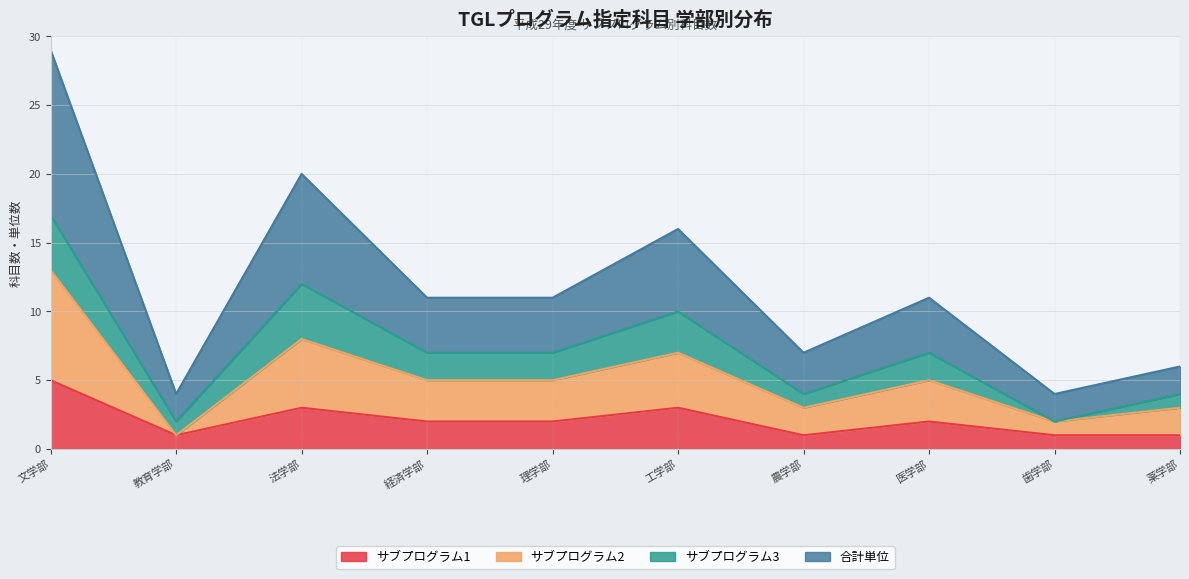

What is the minimum value for サブプログラム2?

1